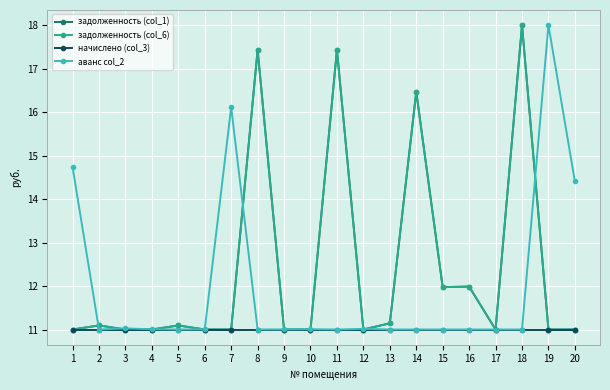

List the series in order of their peak value, lowest first.

начислено (col_3), задолженность (col_1), задолженность (col_6), аванс col_2